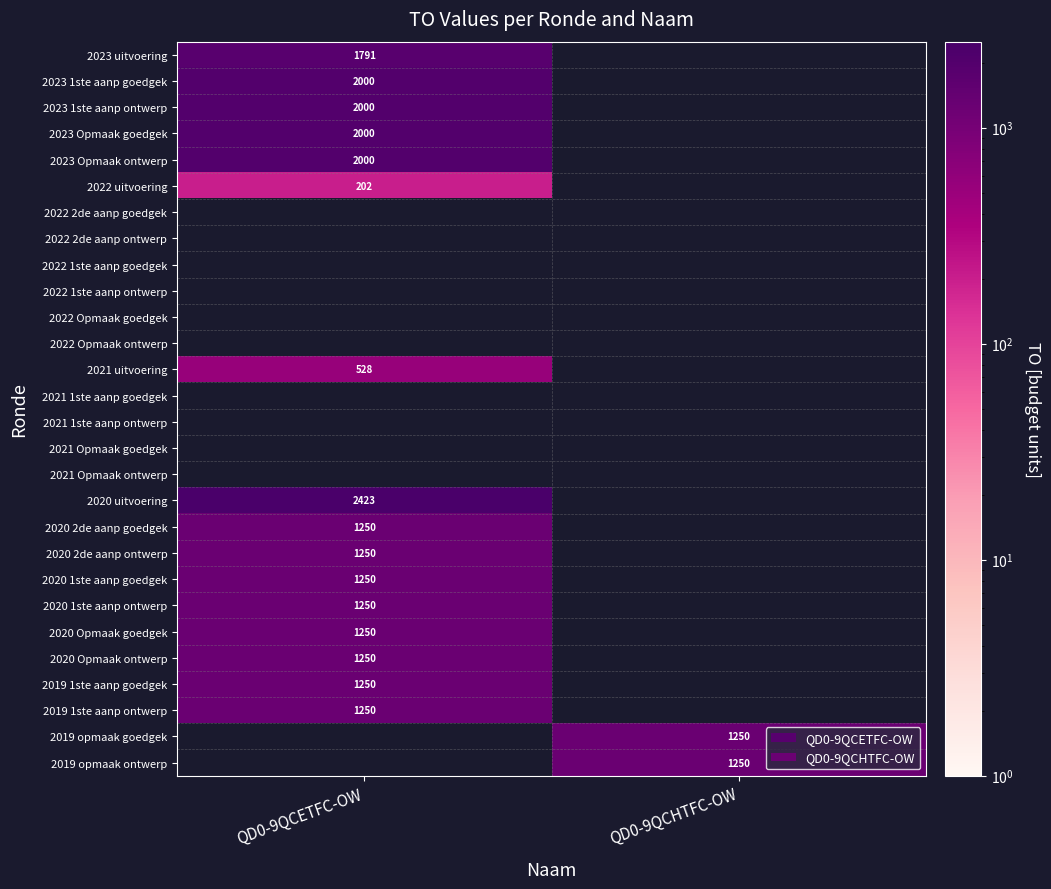

At how many categories does at least one series exceed 1414?

1